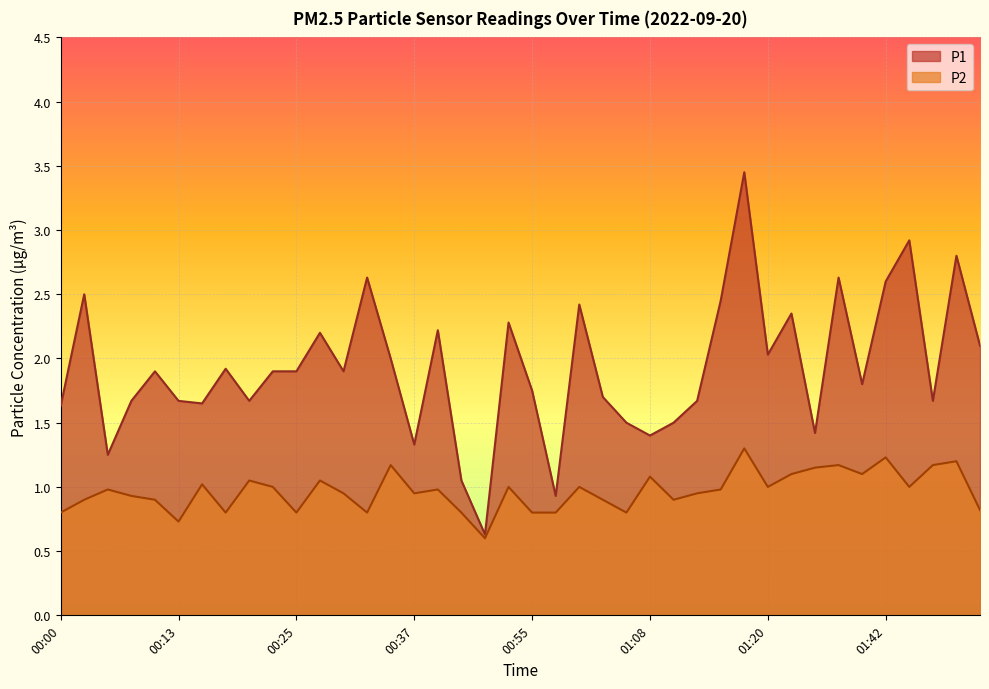

What is the label of the 35th point from the left?

01:37